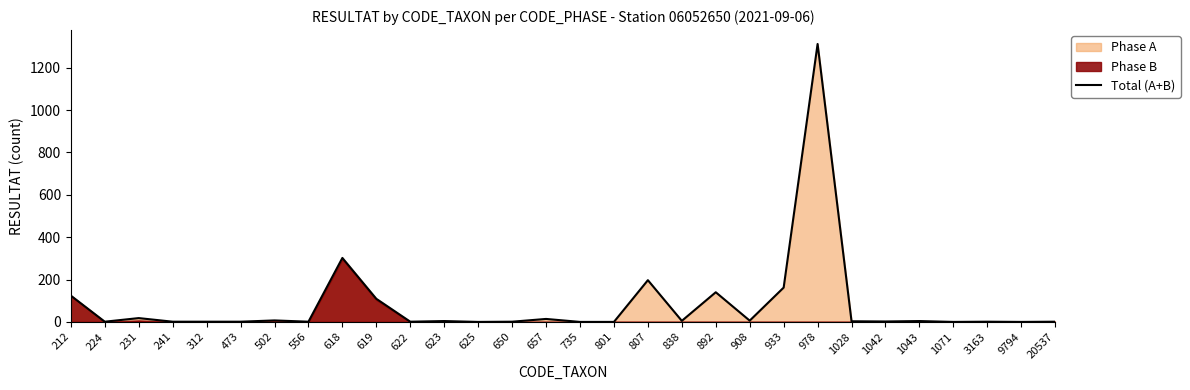

How many points are higher than both their immediate neighbors (excluding endpoints)?

10